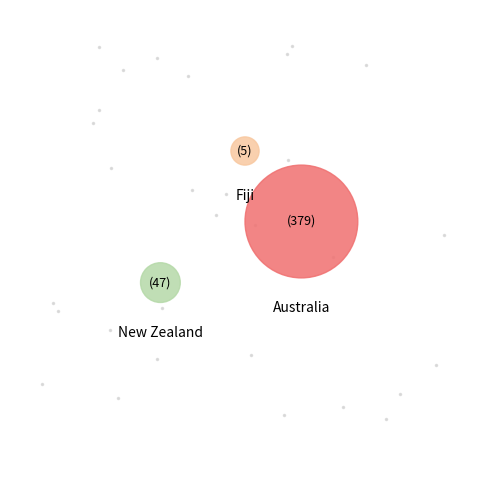

What is the majority slice?

Australia